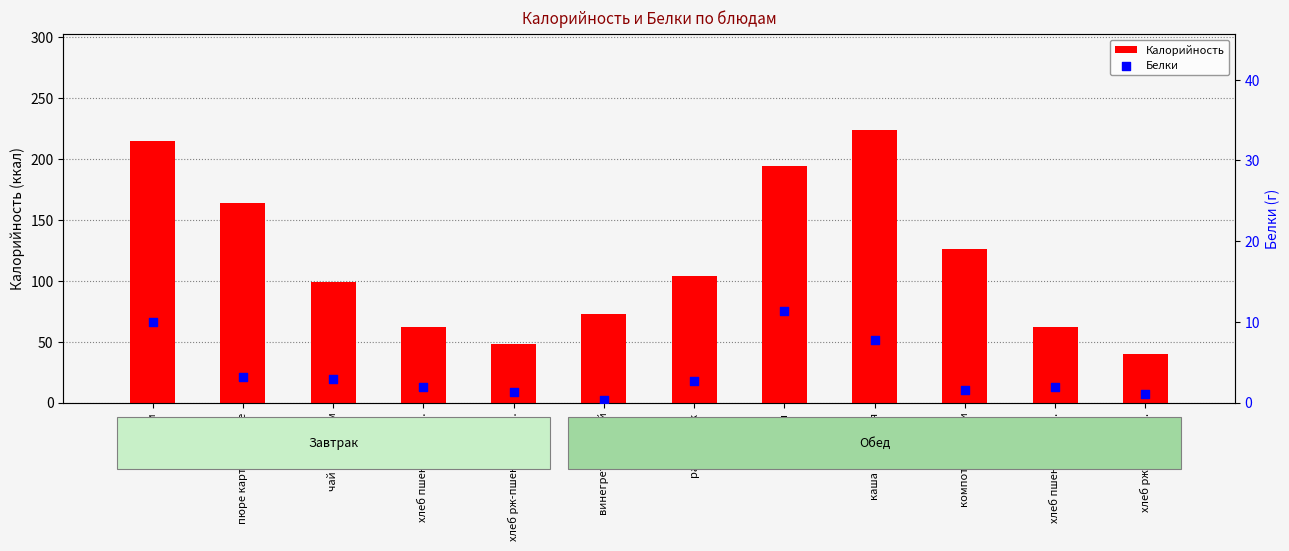

Which series has the widest spread of Y values?

Калорийность